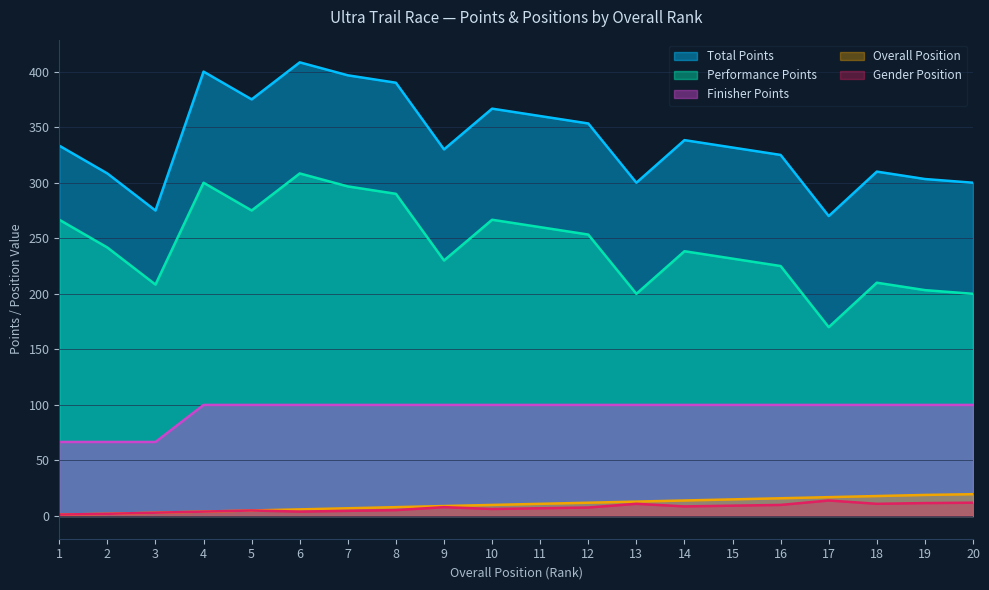

What is the difference between the maximum and second lowest values in the Performance Points series?

108.3